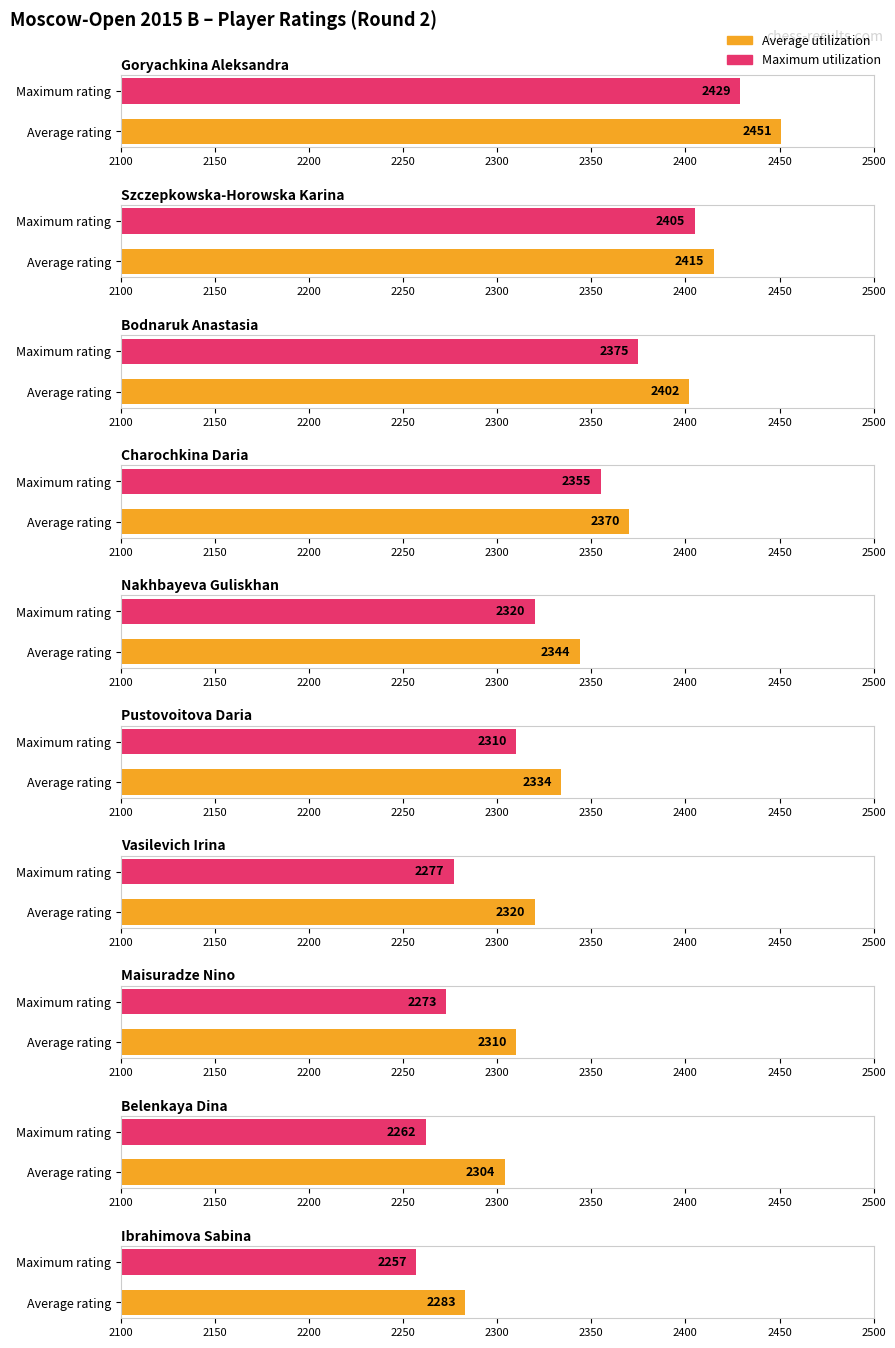

At which label is Average utilization closest to 2367?

Charochkina Daria